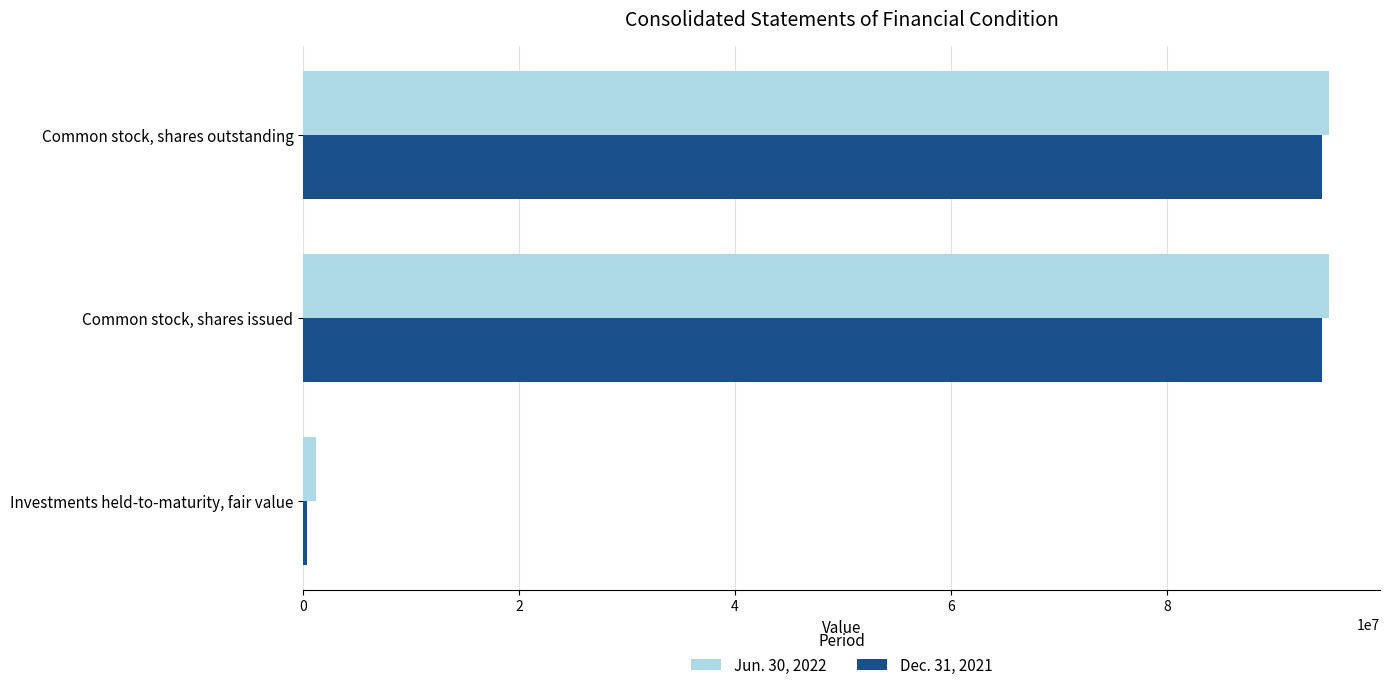

The Dec. 31, 2021 series shows 39521965 at Common stock, shares outstanding. True or false?

False